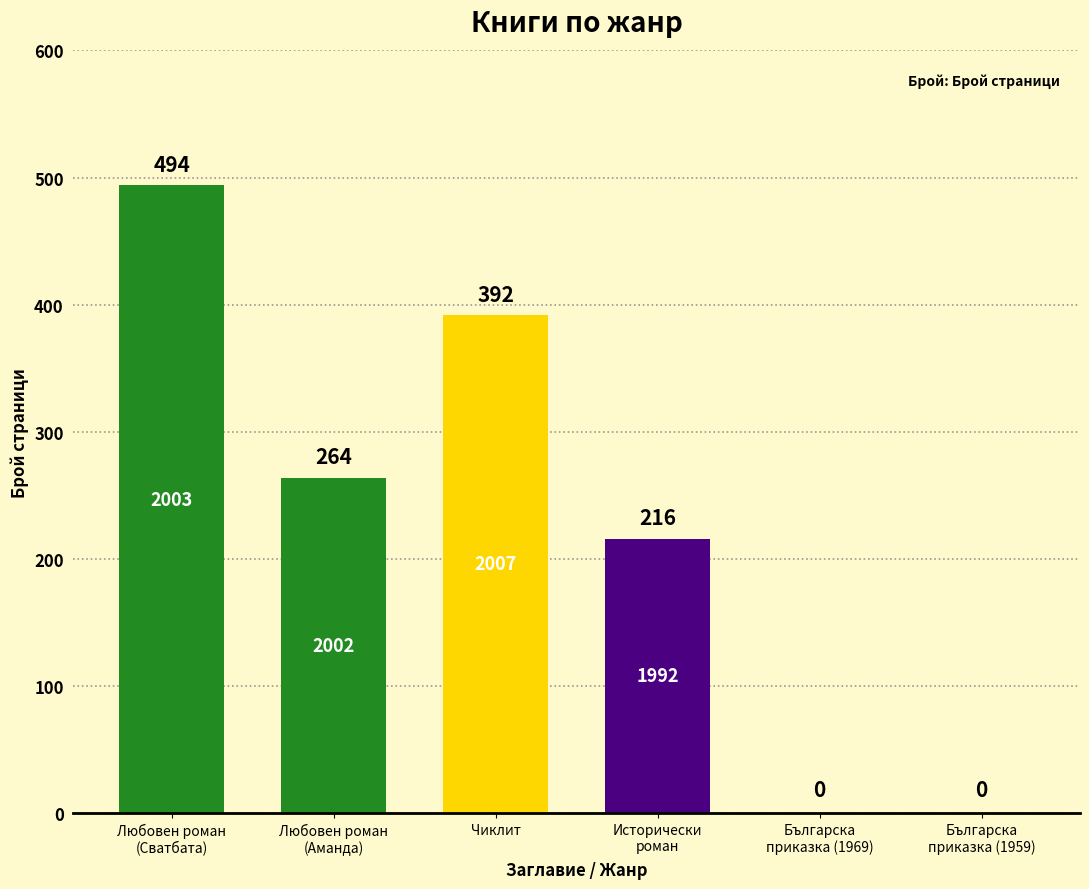

At which label does the data first exceed 264?

Любовен роман
(Сватбата)